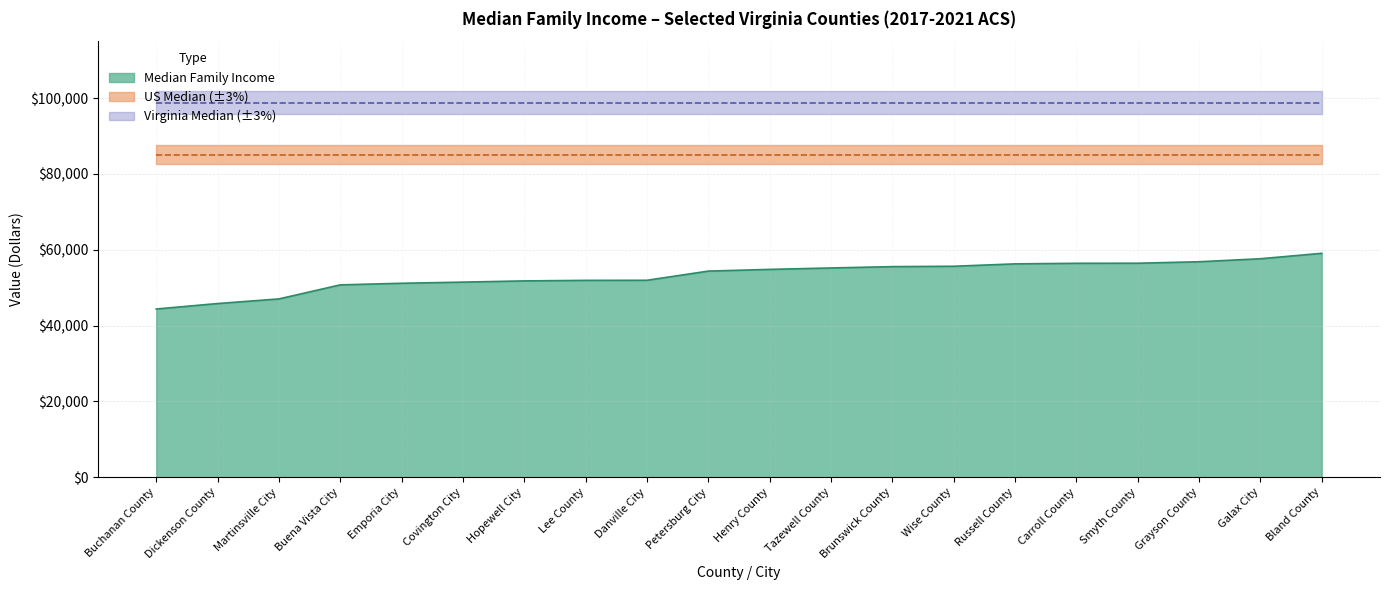

What position from the left is Martinsville City?

3